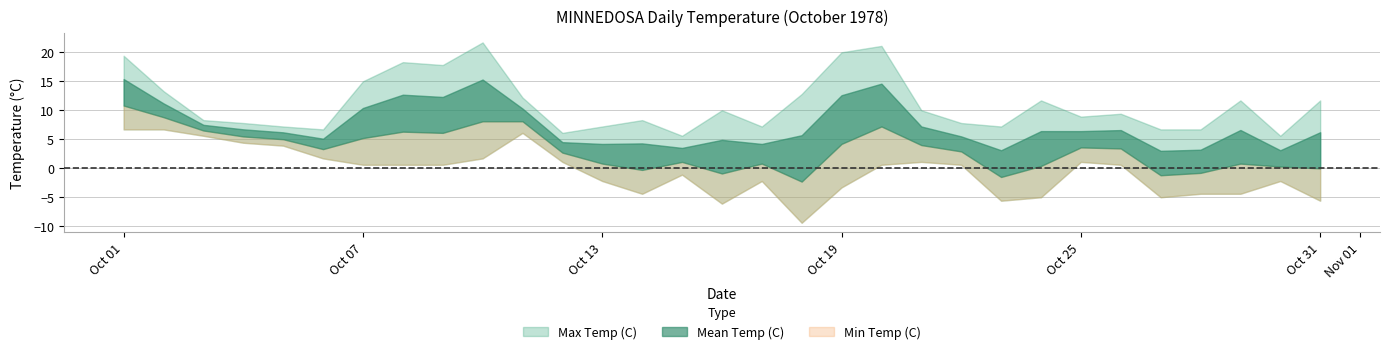

How many lines are shown in the chart?

3